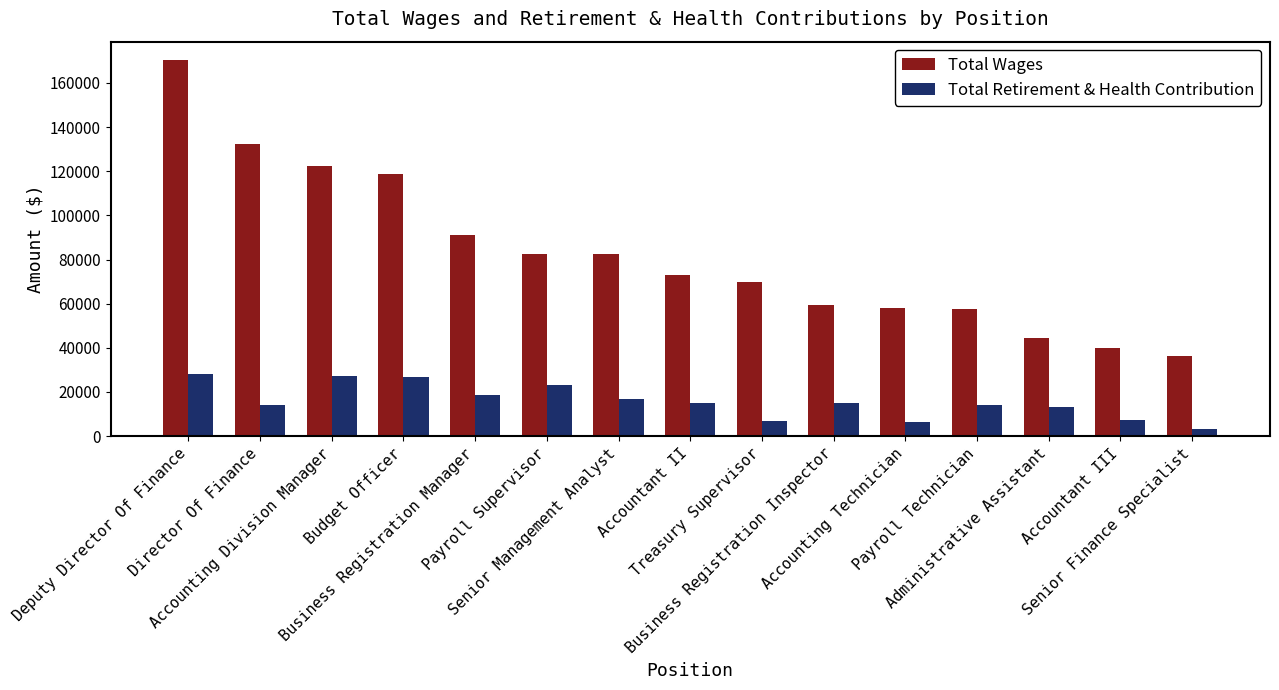

At how many categories does at least one series exceed 46553?

12